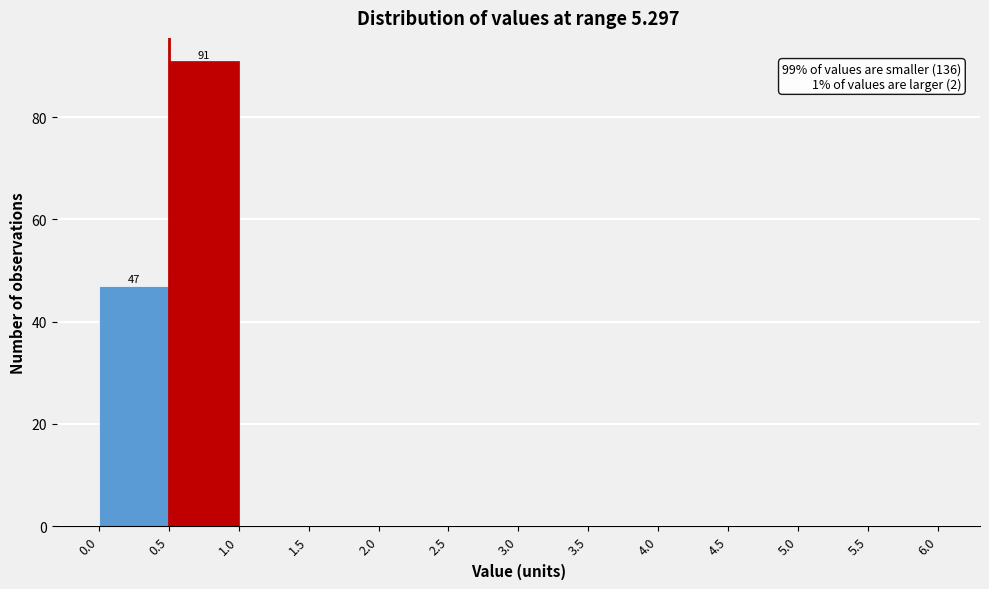

Over which range of the x-axis is the bar tallest?

0.5 to 1.0